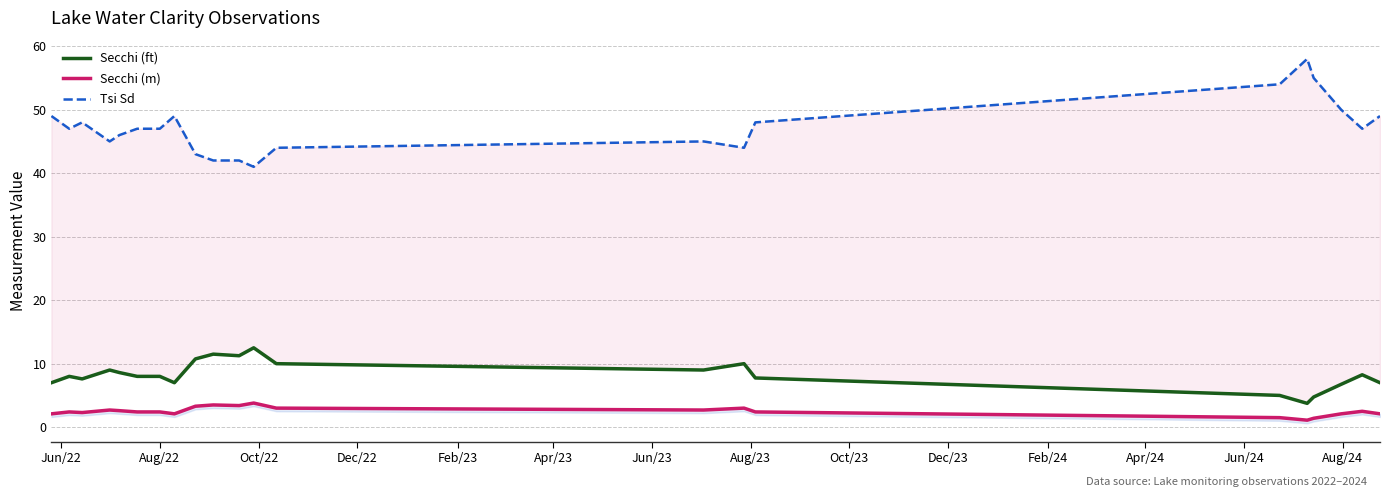

What is the sum of all Tsi Sd values?

1087.0